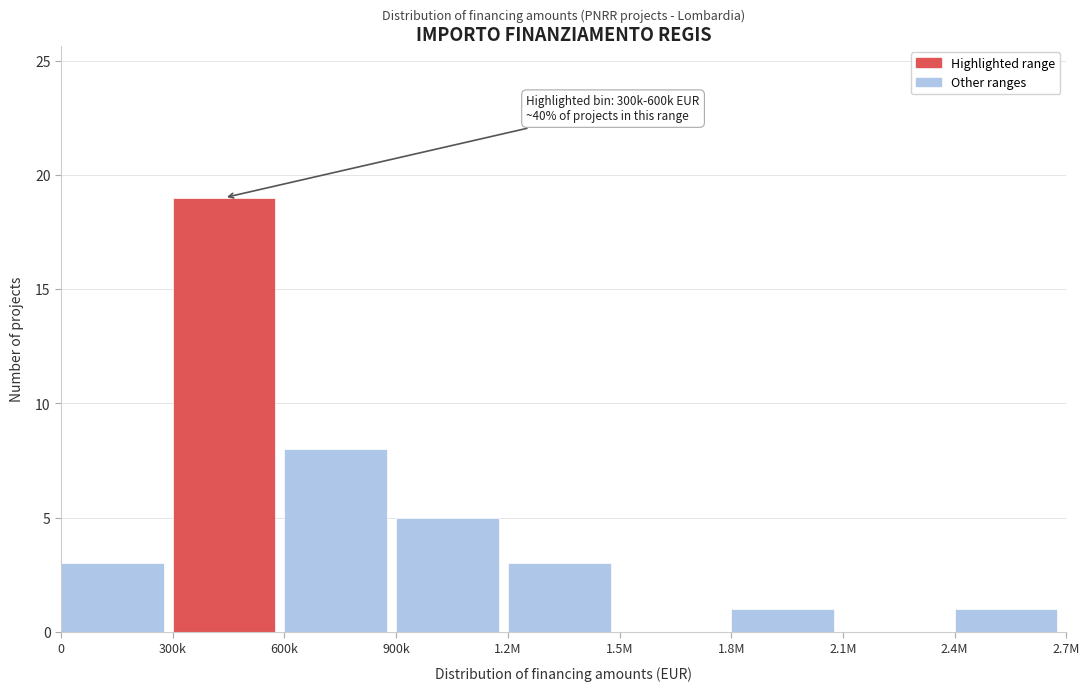

Reading right to left, extract all data points from this chart.

2.4M=1	2.1M=0	1.8M=1	1.5M=0	1.2M=3	900k=5	600k=8	300k=19	0=3